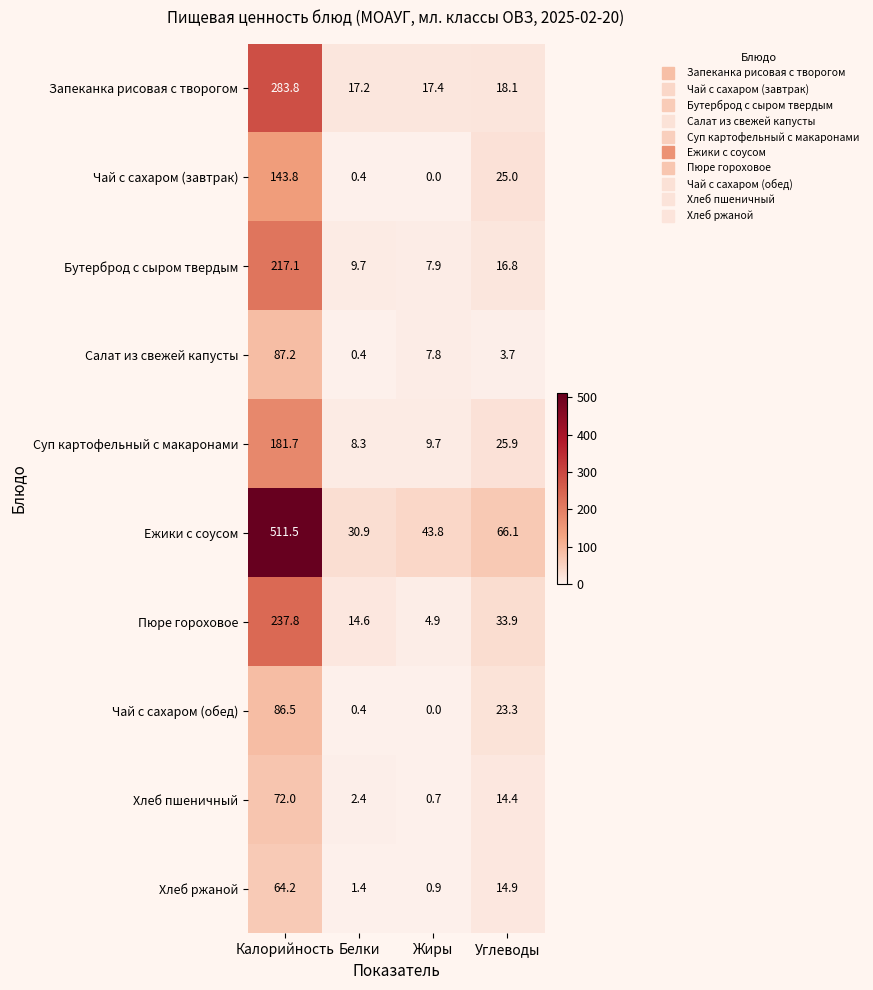

What is the total value across all series at Жиры?

93.1